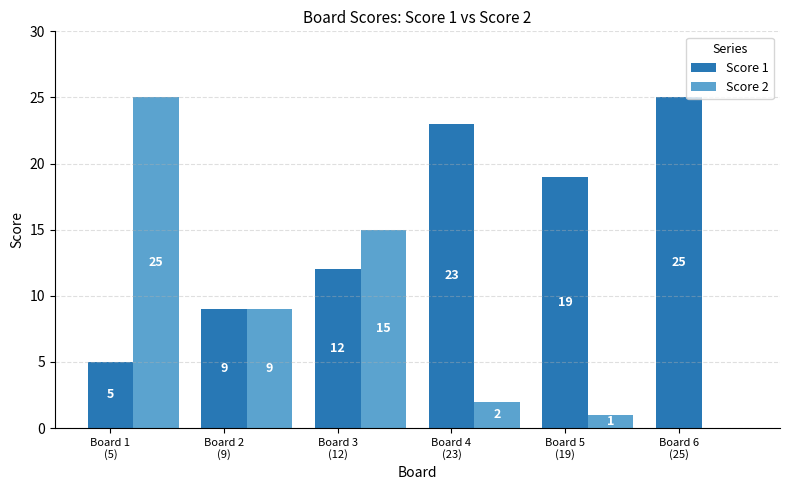

What is the sum of all Score 1 values?

93